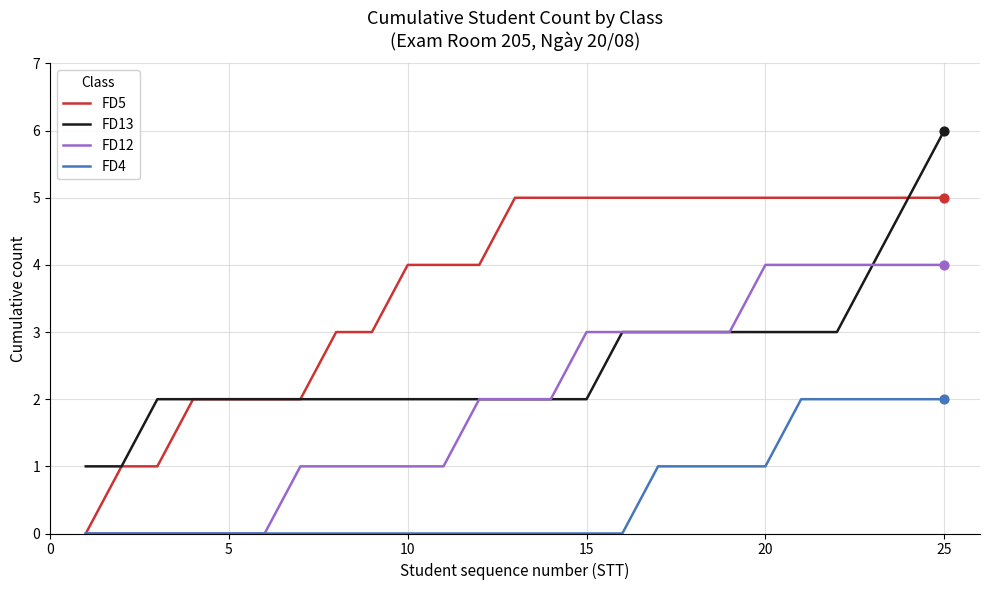

Which series has the largest total across all categories?

FD5